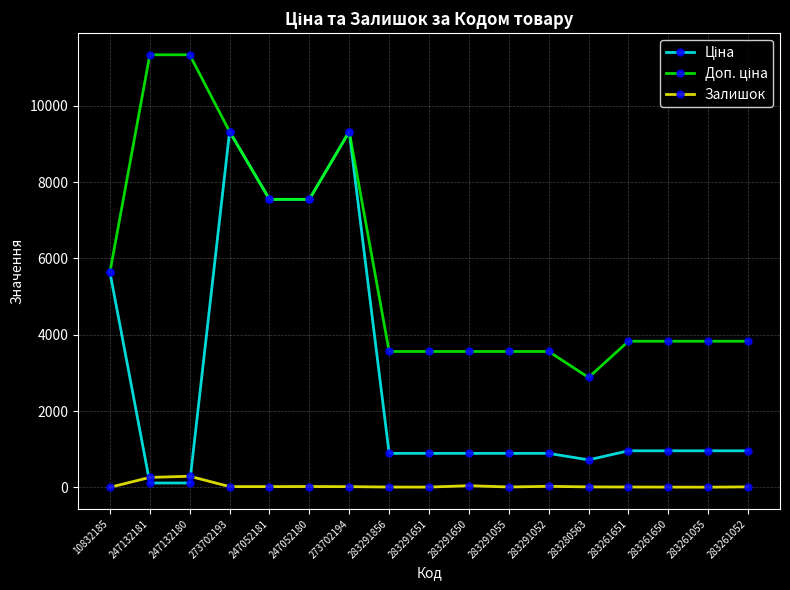

Is this an area chart (filled region under the line)?

No